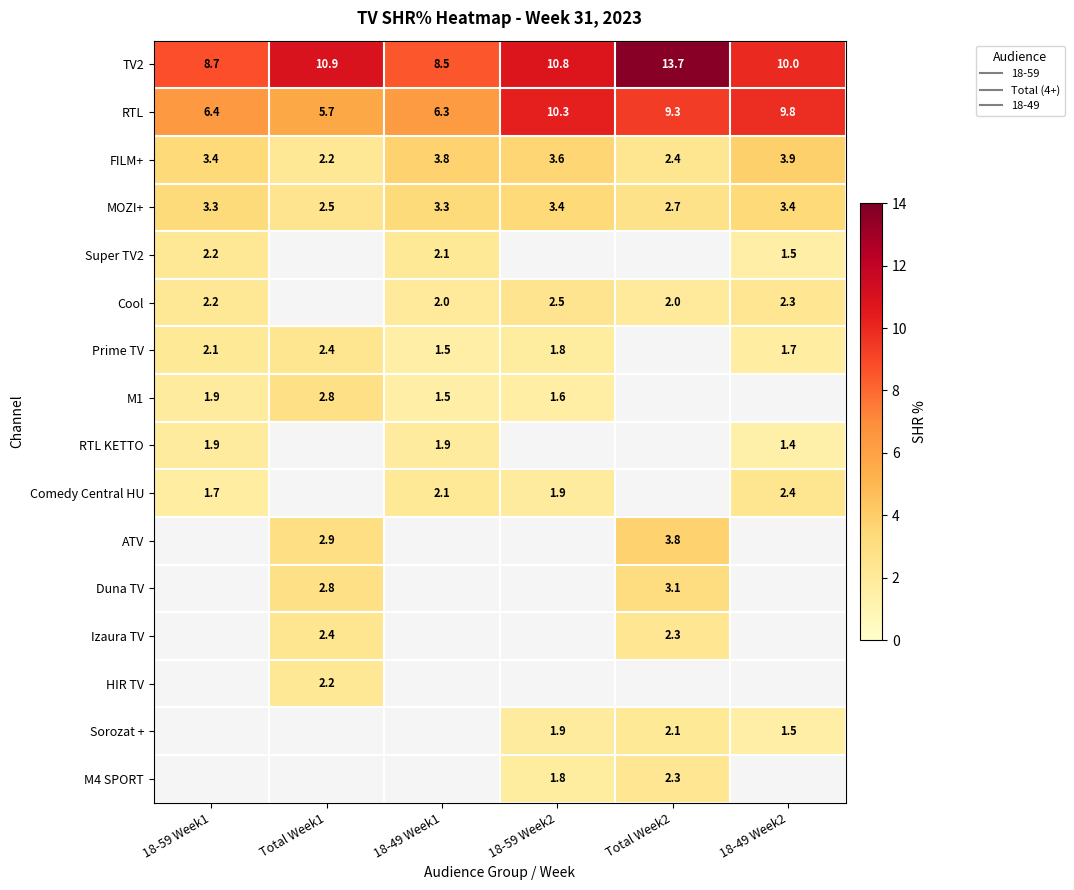

What is the highest value of the M1 series?

2.8